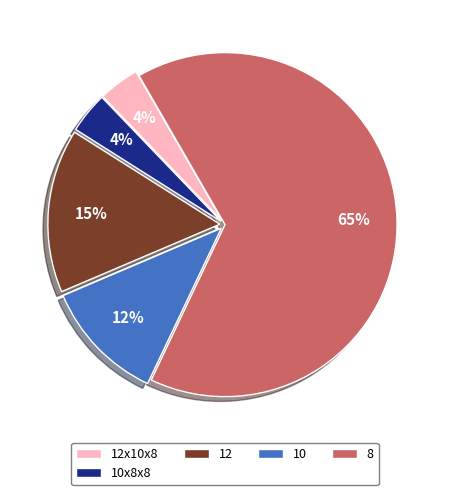

Combined, do 12 and 12x10x8 account for over 50%?

No